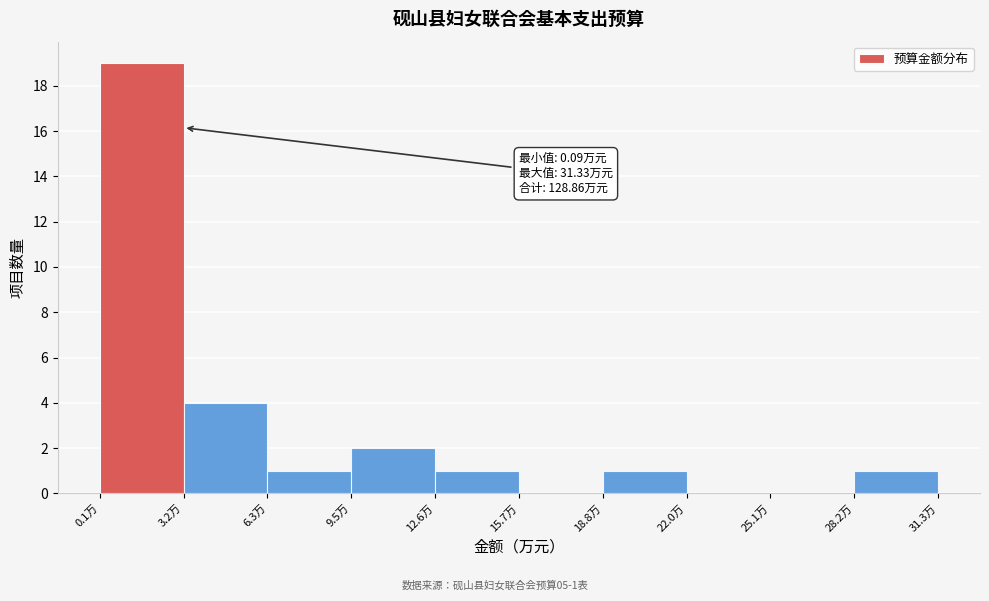

Over which range of the x-axis is the bar tallest?

0.0 to 3.0